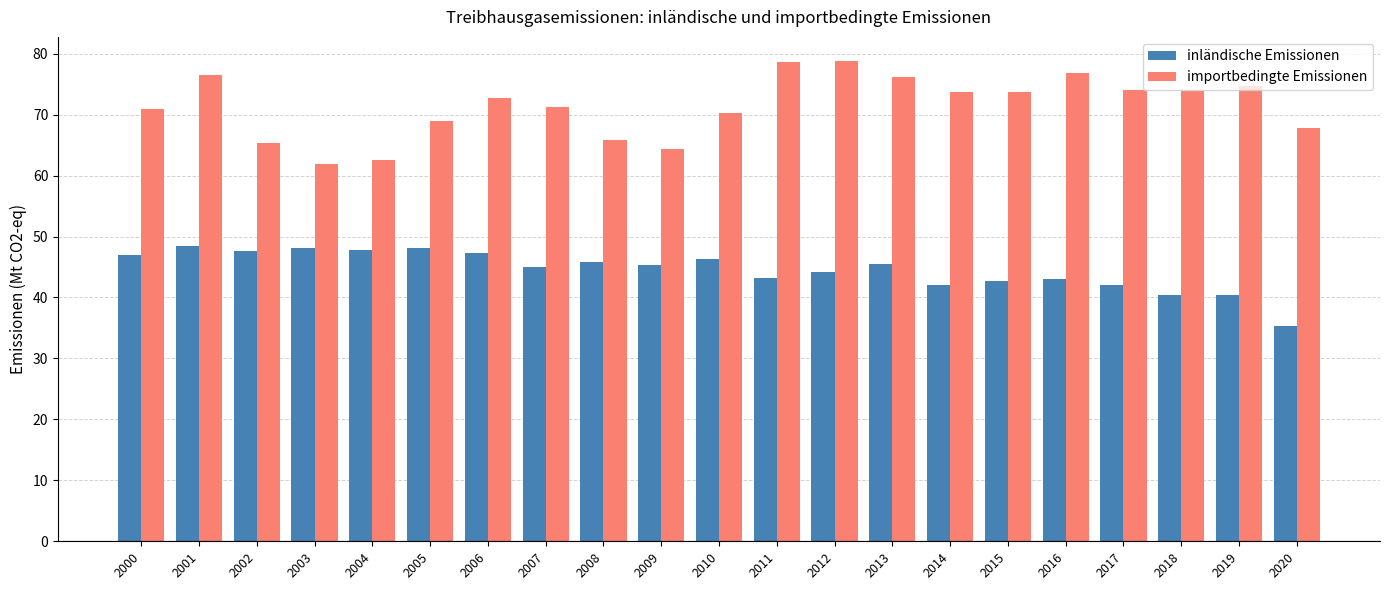

Read the importbedingte Emissionen value at 2005.

68.9